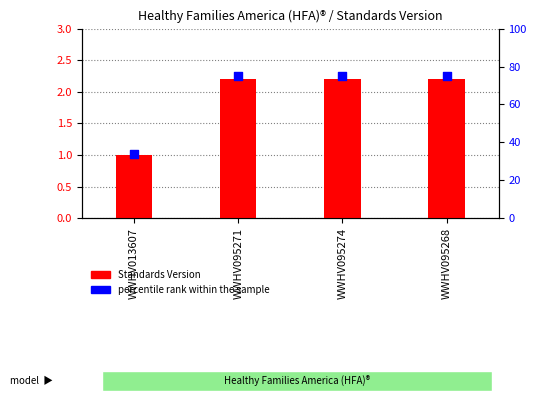

Which series has the widest spread of Y values?

percentile rank within the sample